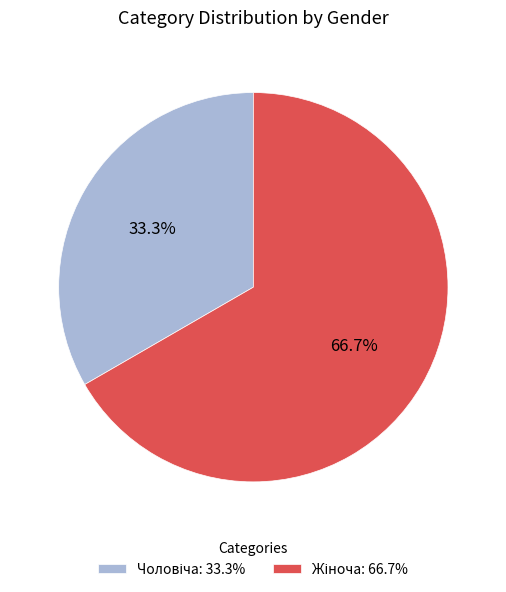

Does any single category account for the majority?

Yes